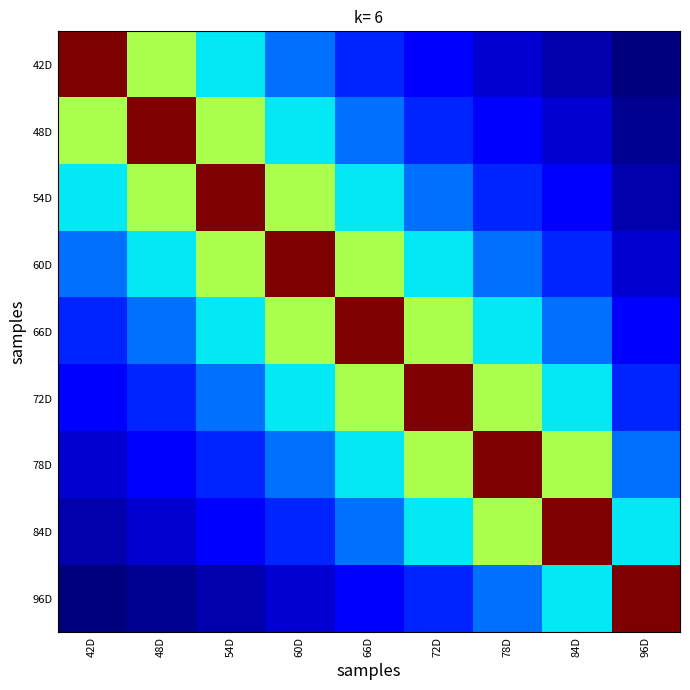

Rank the series by their maximum value, from lowest to highest.

42D, 48D, 54D, 60D, 66D, 72D, 78D, 84D, 96D